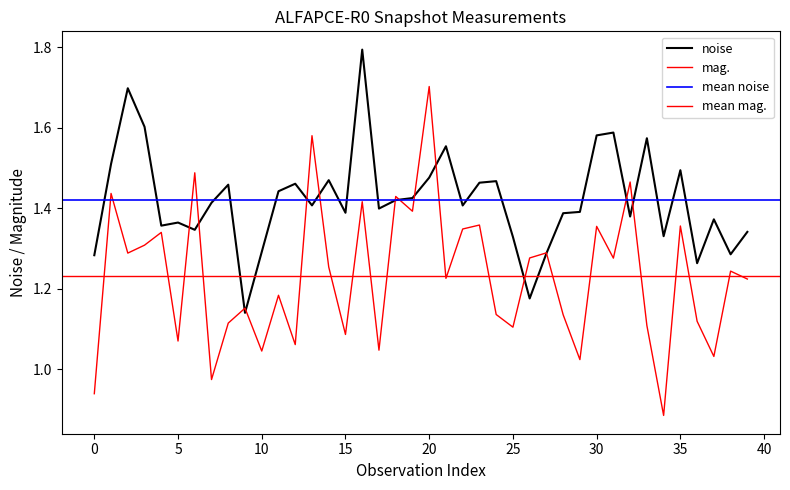

In mag., how many points are lower than both neighbors (excluding endpoints)?

14